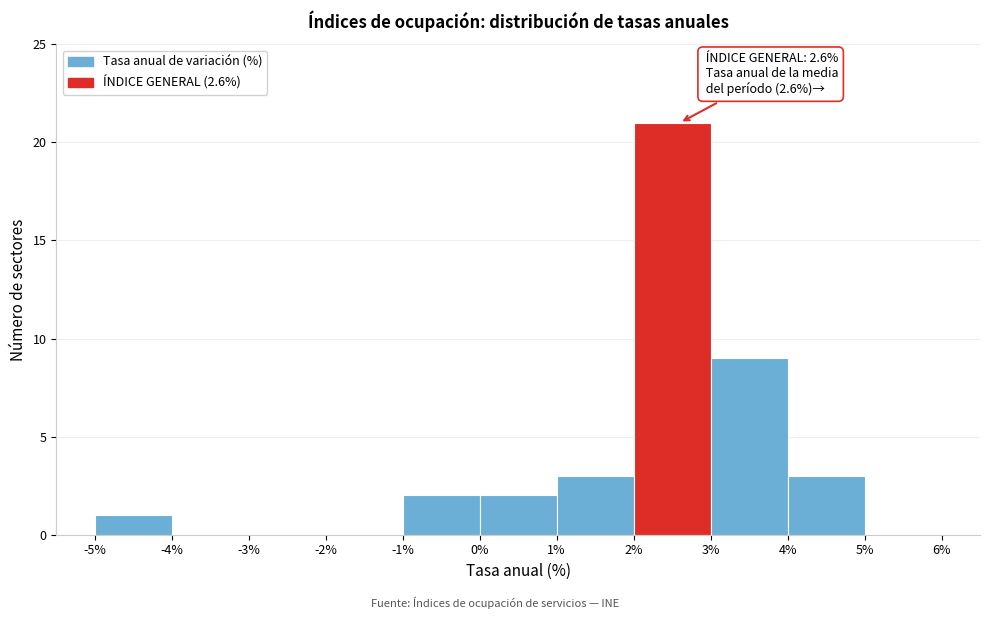

Over which range of the x-axis is the bar tallest?

2% to 3%